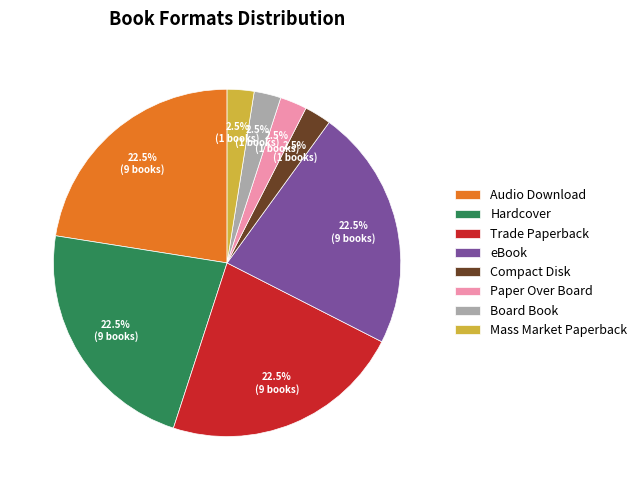

Count the number of slices in the pie.

8